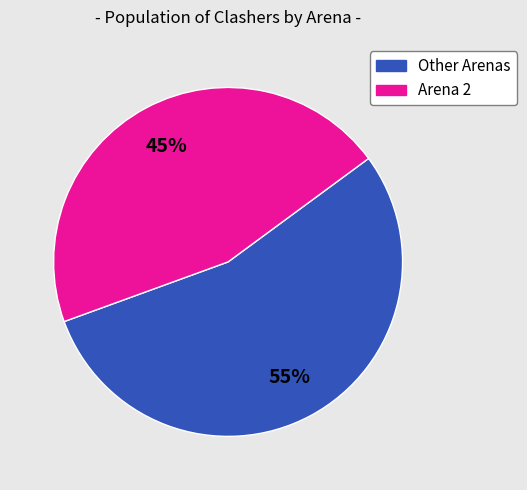

Is there a majority slice in this chart?

Yes